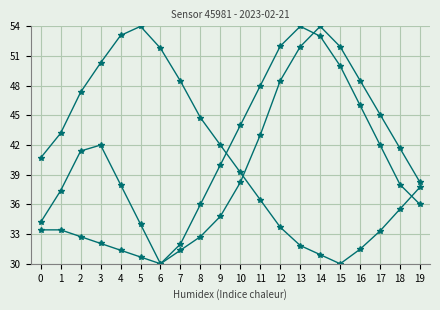

Count the number of data series in this chart.

3